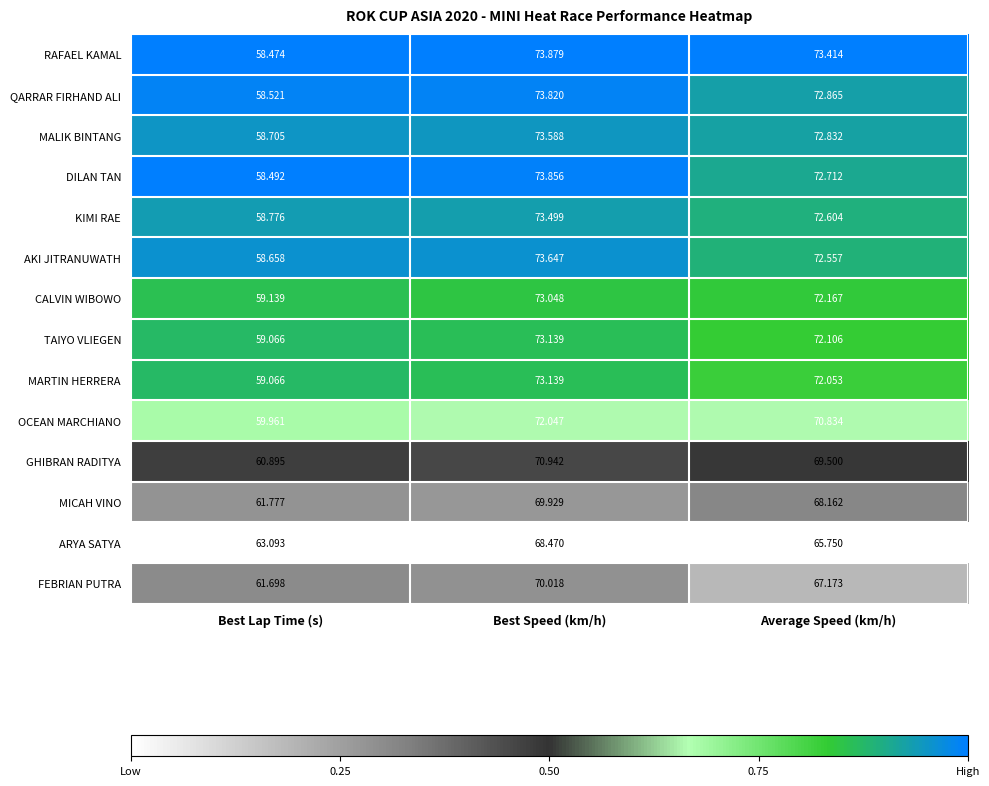

Which series has the largest range (max minus min)?

RAFAEL KAMAL